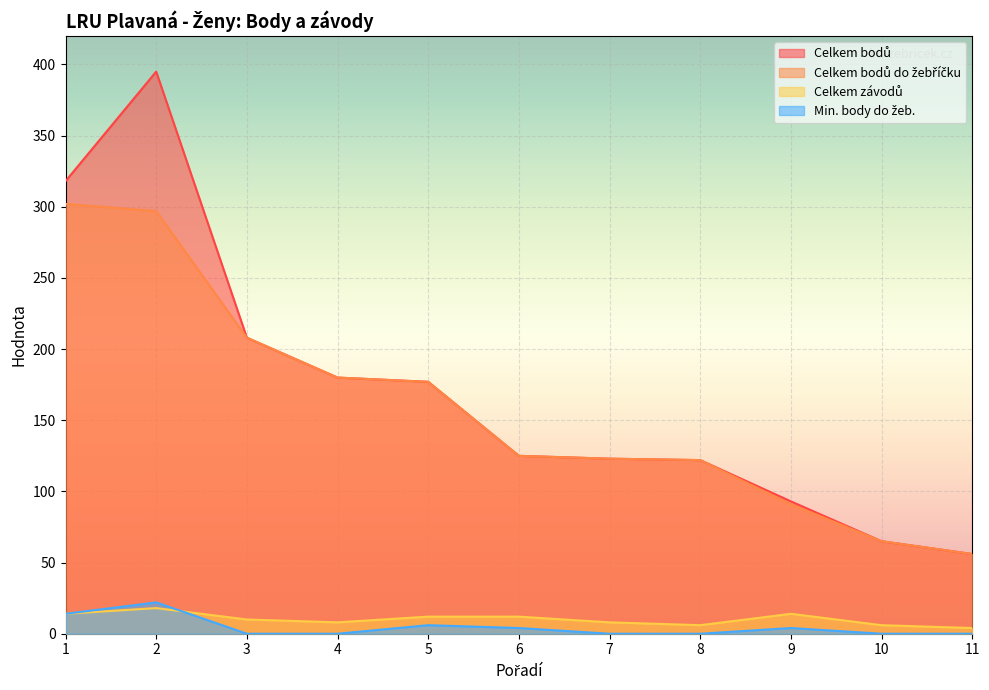

Rank the categories by Celkem bodů do žebříčku value from lowest to highest.

11, 10, 9, 8, 7, 6, 5, 4, 3, 2, 1